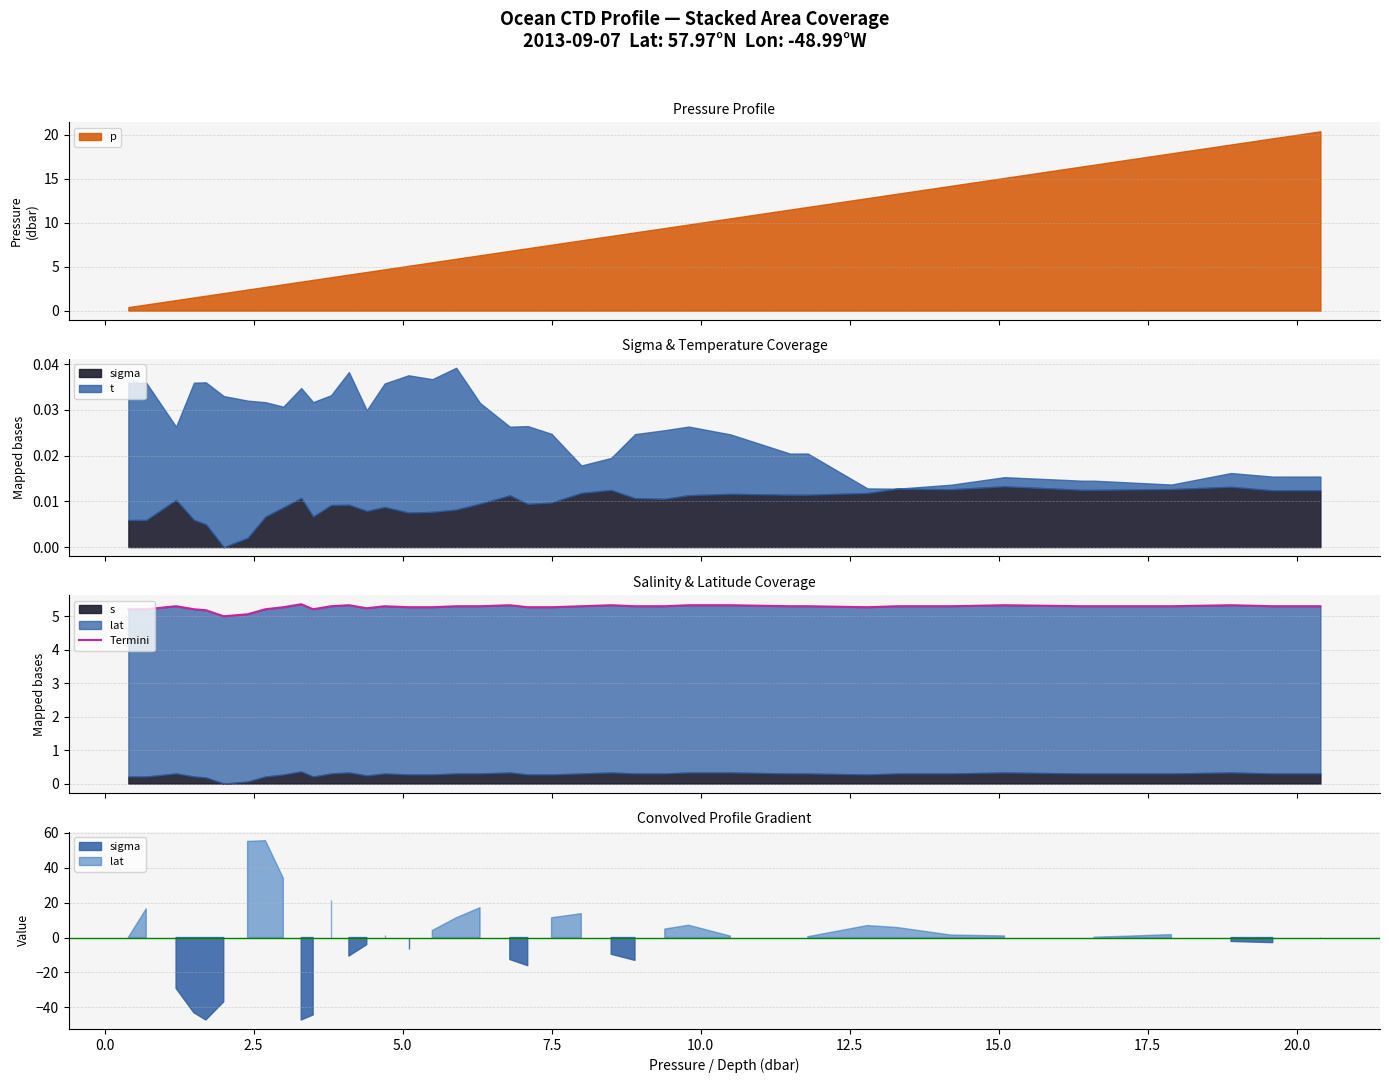

How many values are between 5 and 6?

40